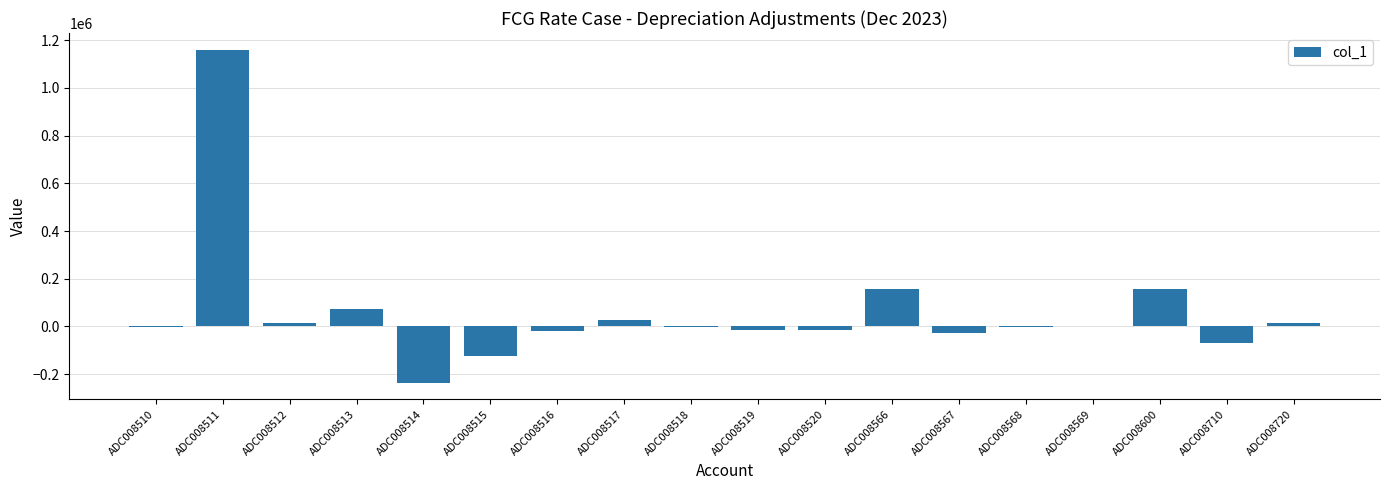

Are the bars horizontal?

No